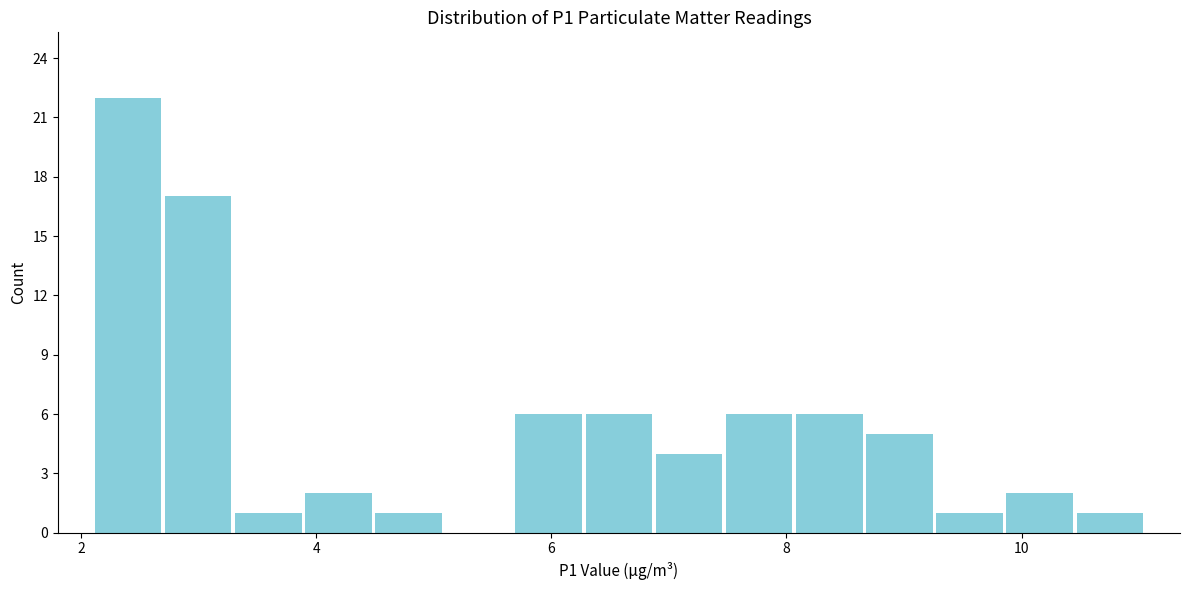

Around what value on the x-axis is the tallest bar? Give the approximate position of its centre, as read against the axis.

2.4